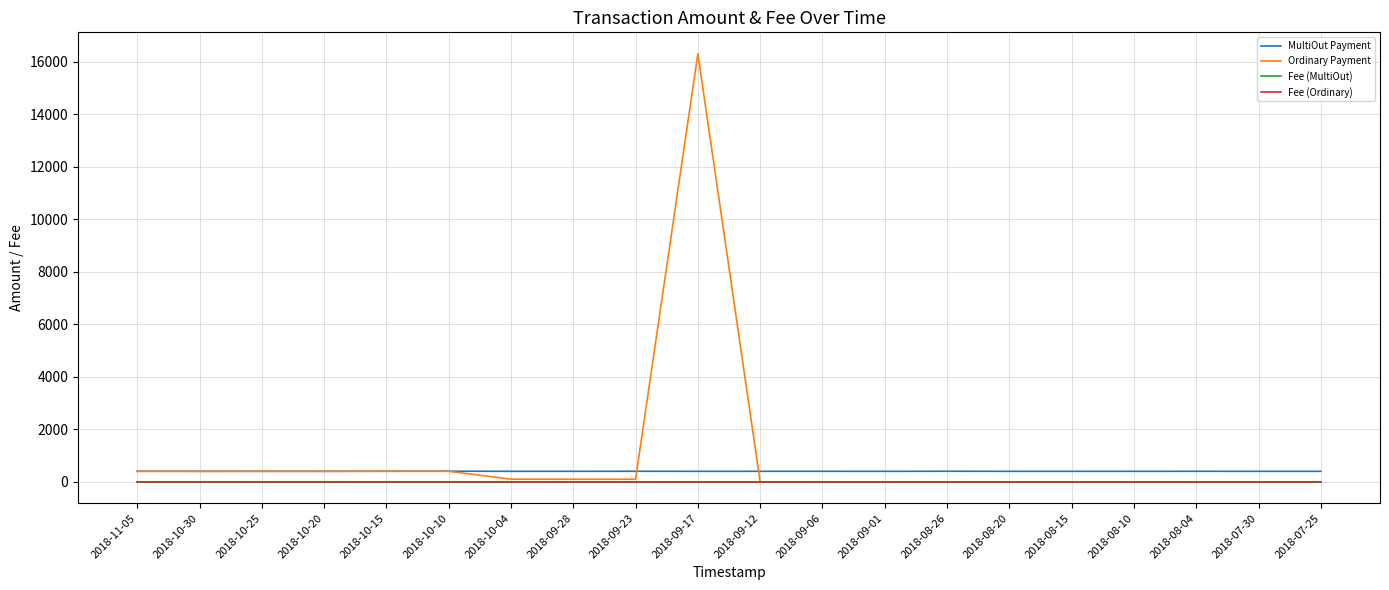

What is the difference between the maximum and second lowest values in the MultiOut Payment series?

5.2